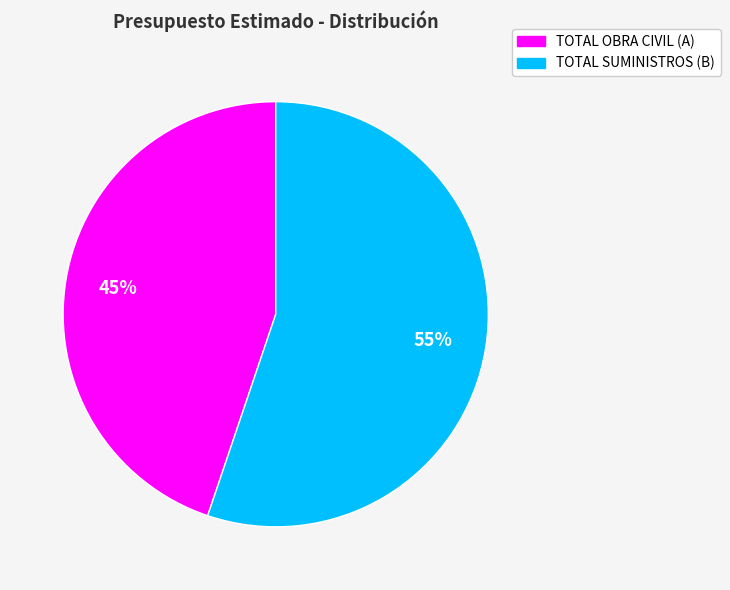

Combined, do TOTAL OBRA CIVIL (A) and TOTAL SUMINISTROS (B) account for over 50%?

Yes